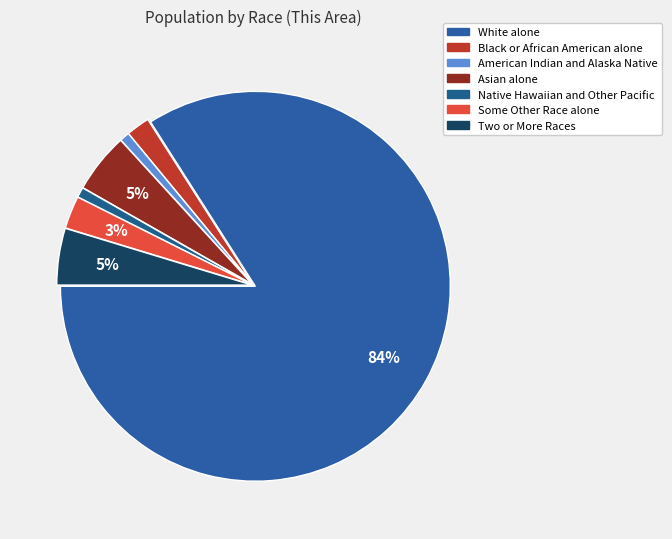

What is the smallest slice in the pie chart?

American Indian and Alaska Native